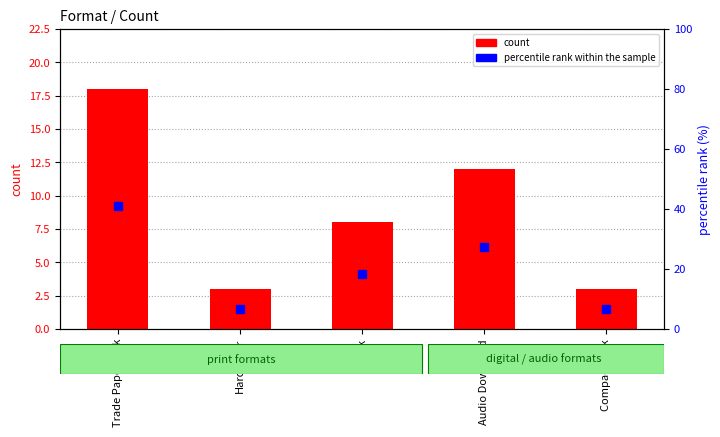

Rank the series by their maximum value, from lowest to highest.

count, percentile rank within the sample